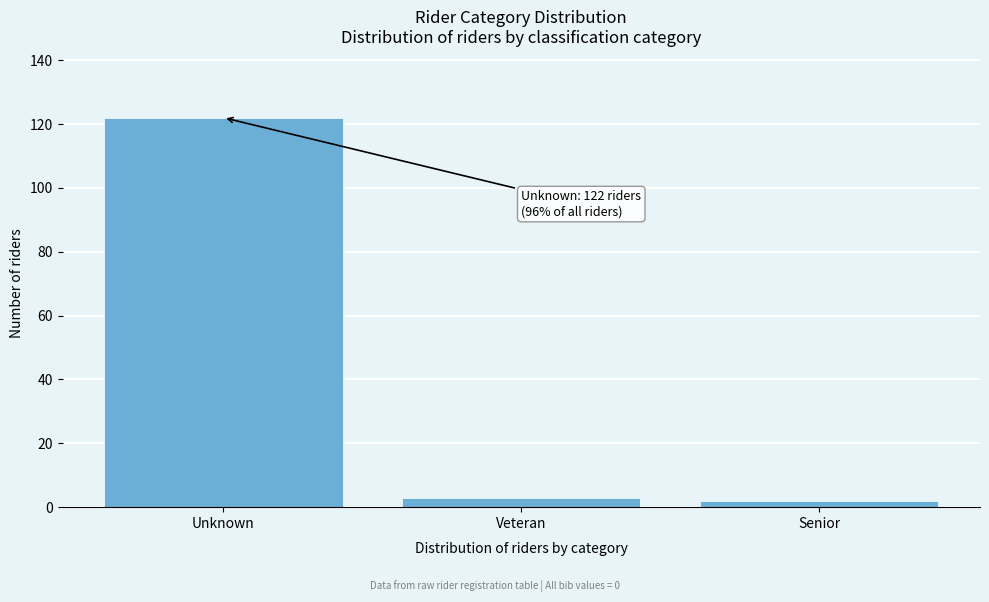

Reading left to right, extract all data points from this chart.

Unknown=122	Veteran=3	Senior=2